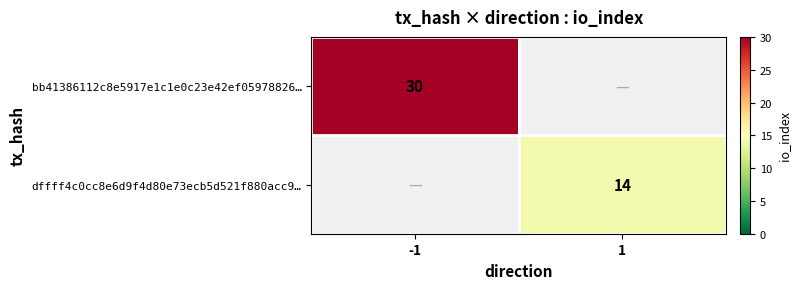

Count the number of data series in this chart.

2